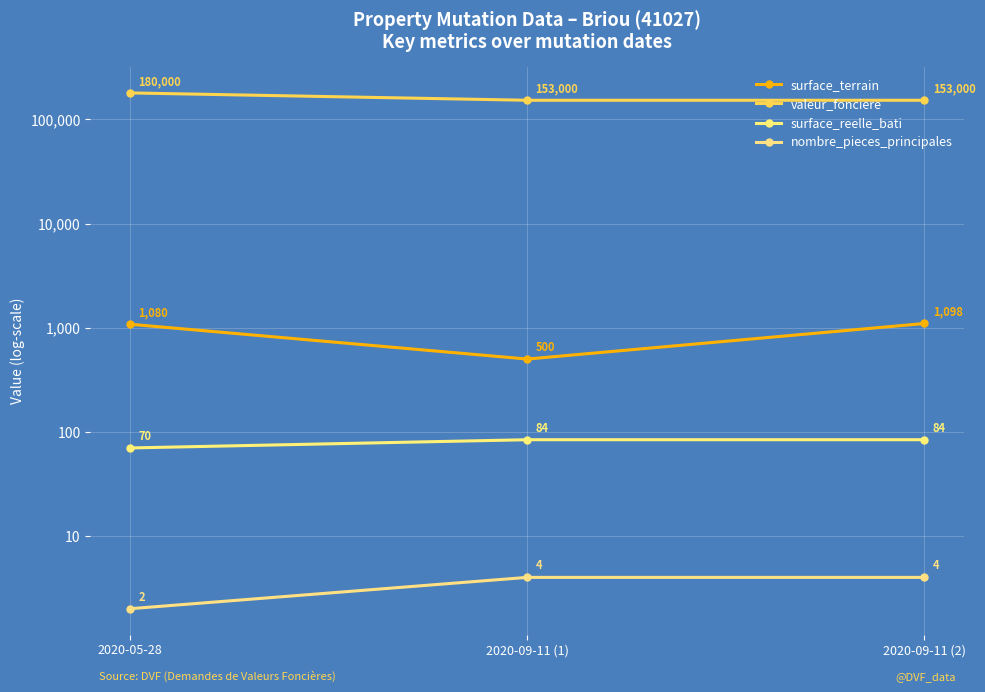

Read the surface_reelle_bati value at 2020-09-11 (1), to the nearest 10.

80